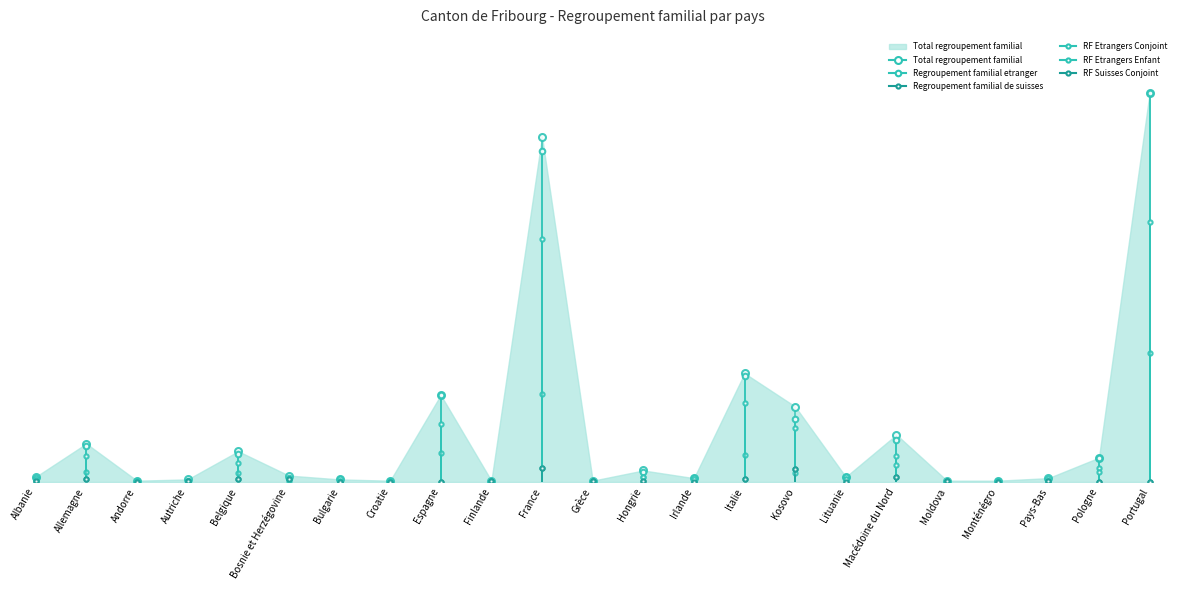

What is the difference between the Regroupement familial etranger values at Portugal and Autriche?

303